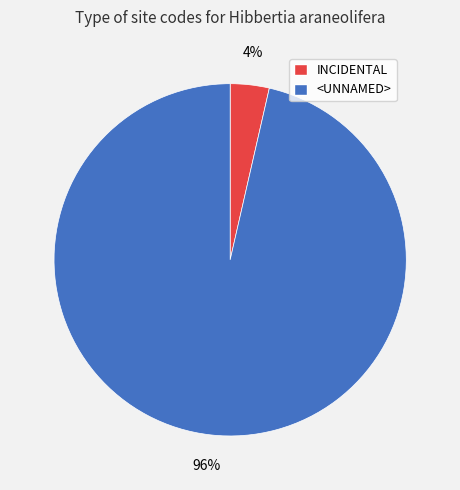

Is it true that INCIDENTAL is 4% of the pie?

True